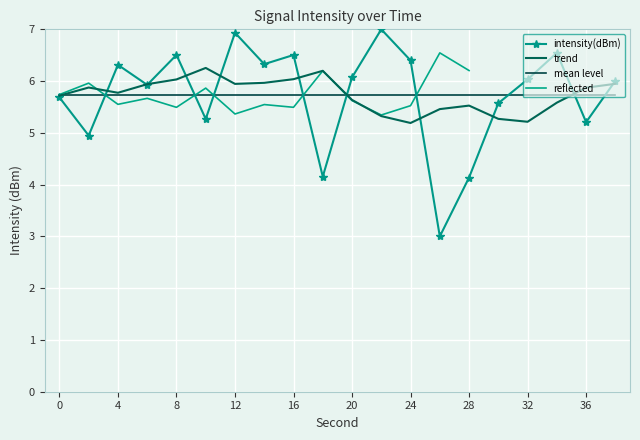

True or false: the data shows 10.5 at 38.

False